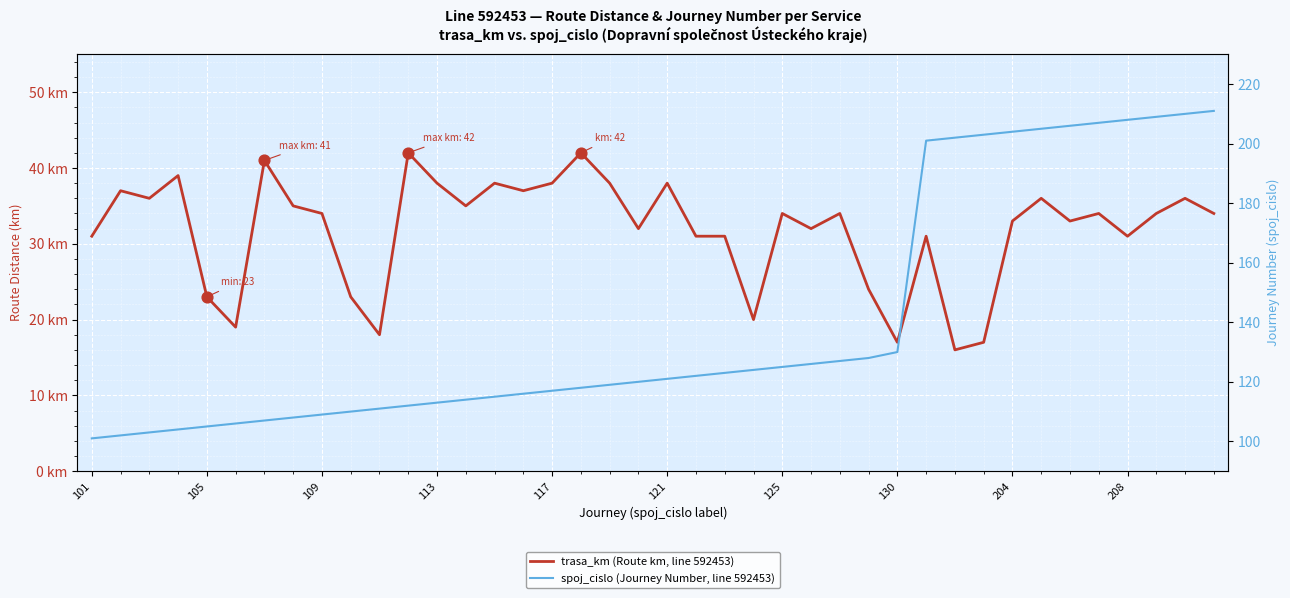

What is the total value across all series at 39?

245